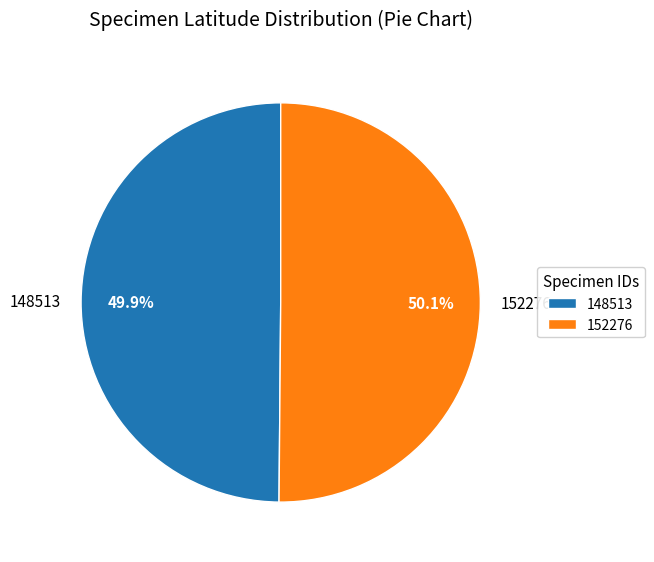

Is it true that 152276 is 42% of the pie?

False